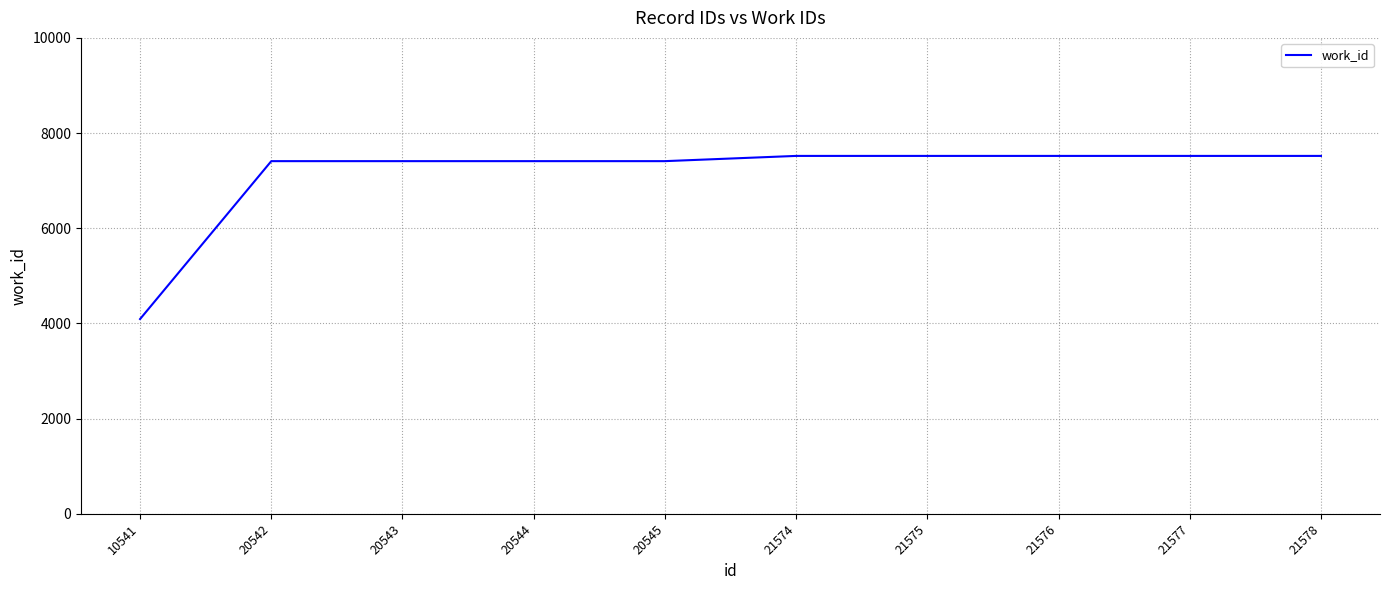

Approximately how many times larger is the value at 21576 compared to 21574?

1.0